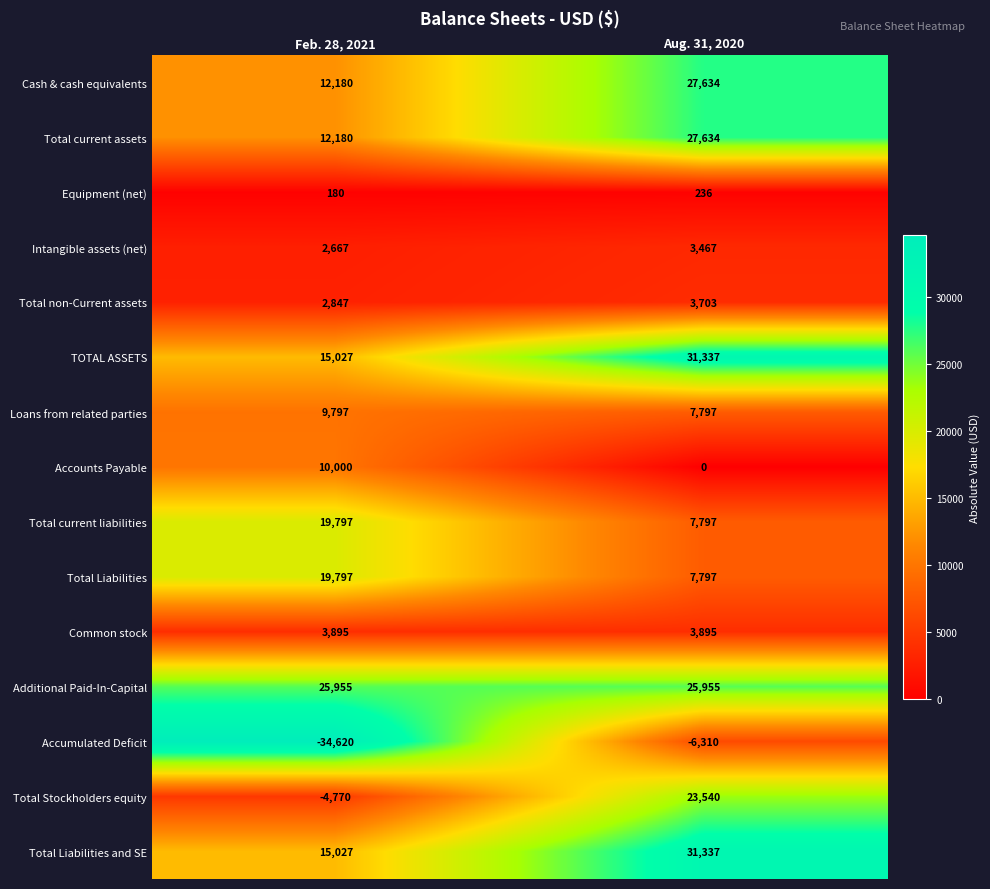

Which series has the largest total across all categories?

Additional Paid-In-Capital